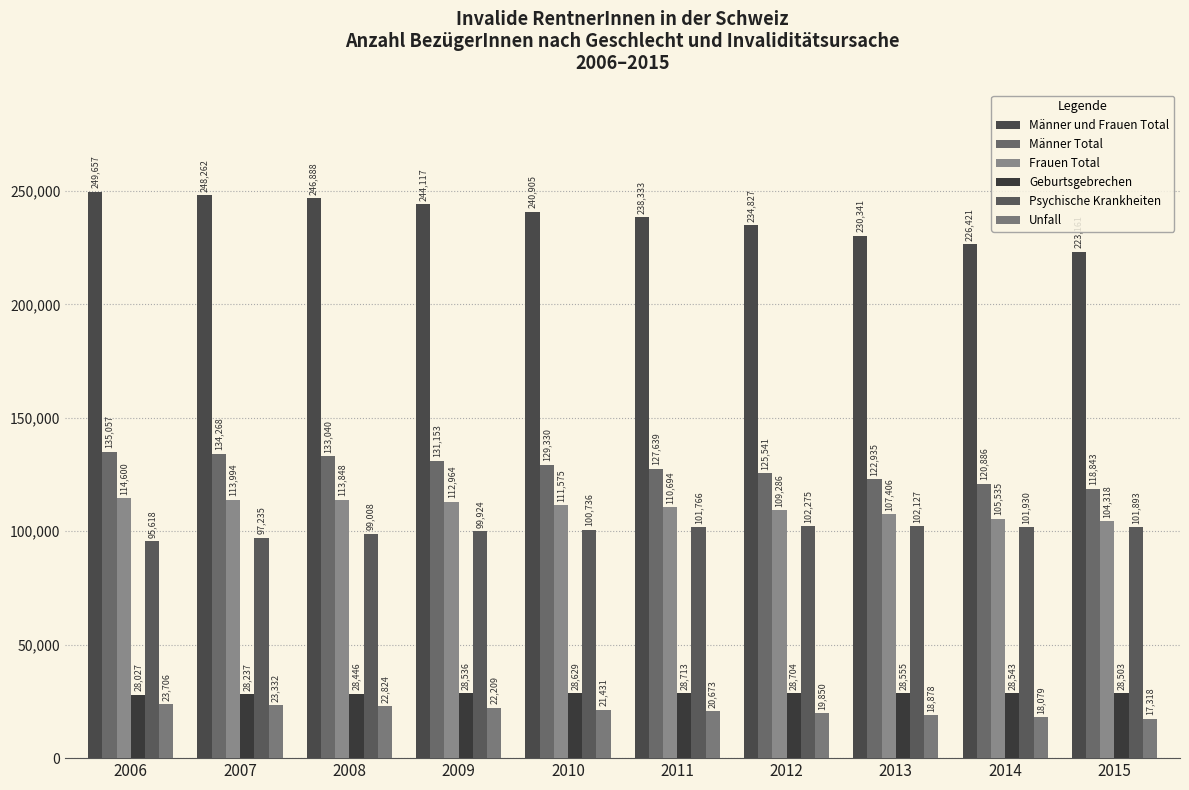

Rank the categories by Psychische Krankheiten value from lowest to highest.

2006, 2007, 2008, 2009, 2010, 2011, 2015, 2014, 2013, 2012